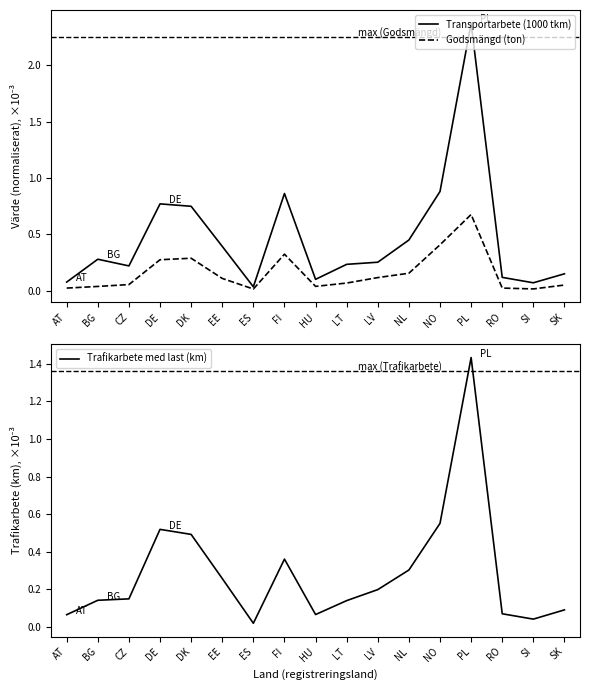

Is this an area chart (filled region under the line)?

No